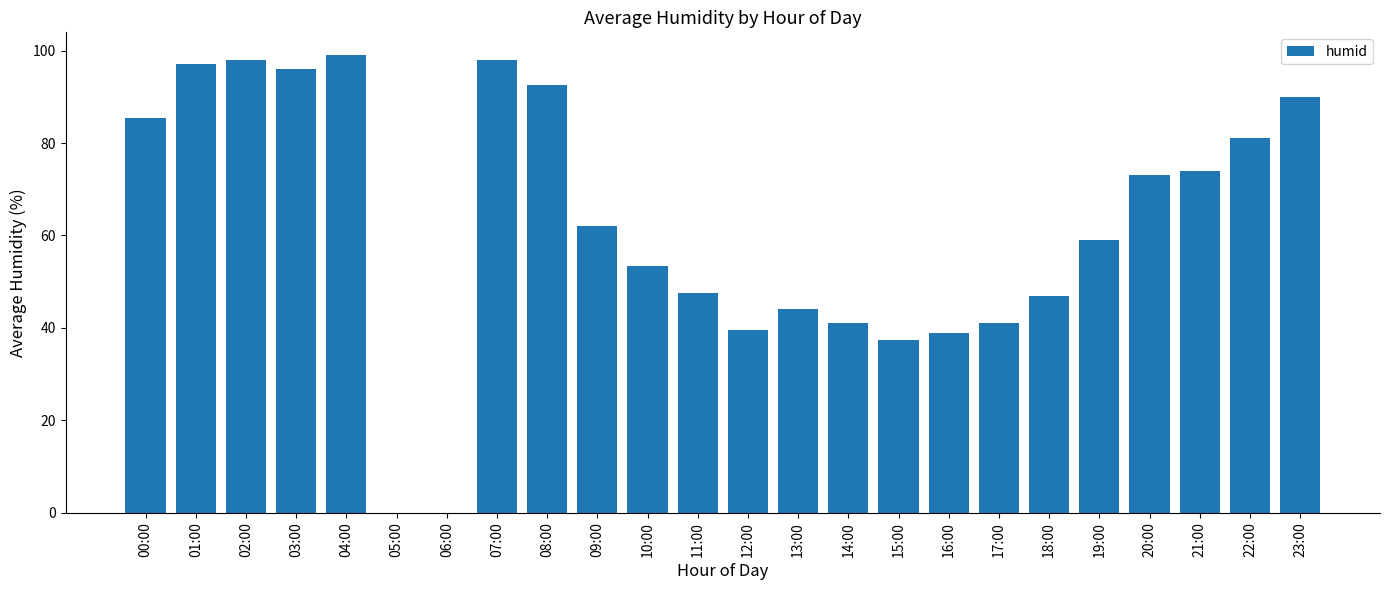

What is the greatest value displayed?

99.0